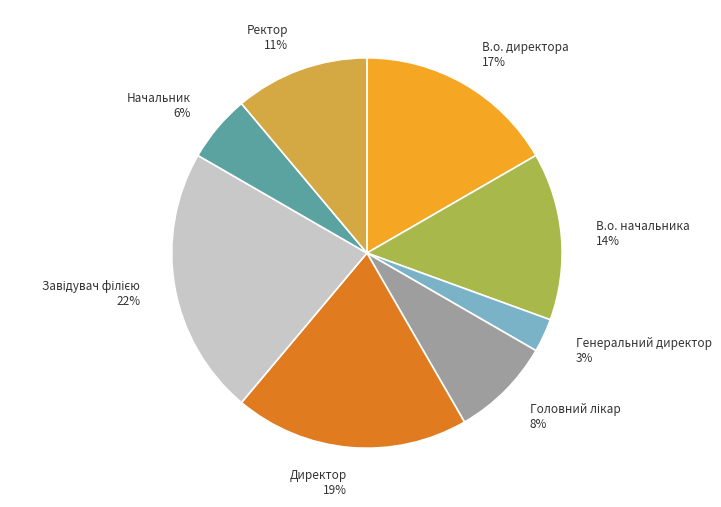

Does any single category account for the majority?

No